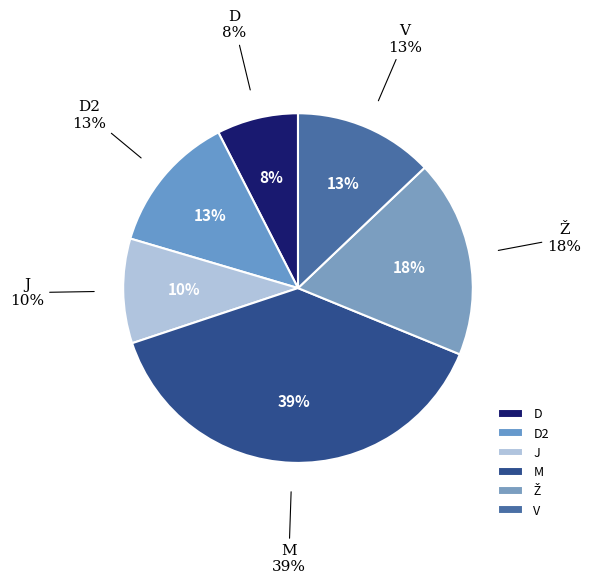

Is the sum of J and D2 greater than half?

No